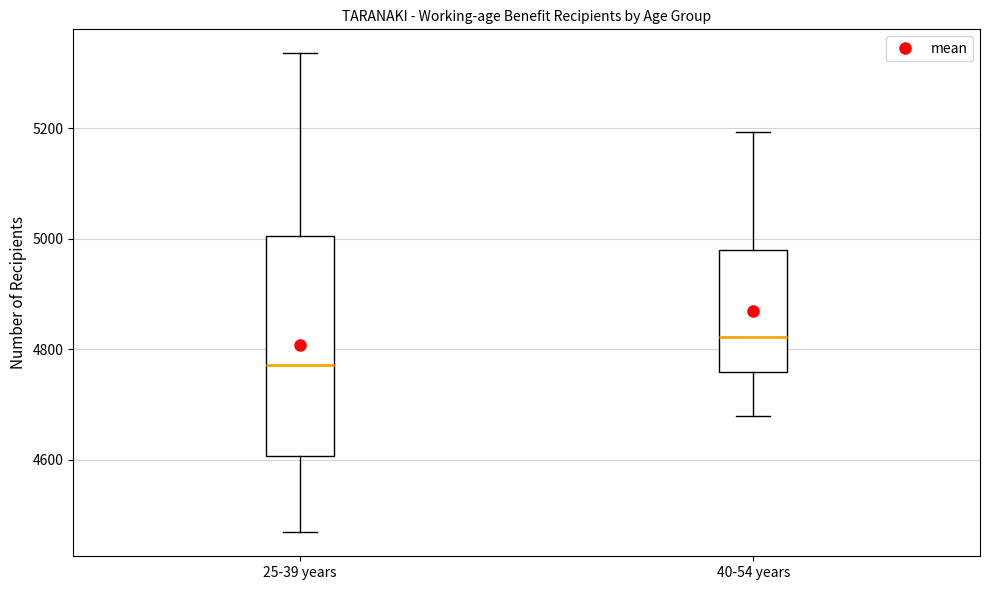

Which box's median line is the highest?

40-54 years